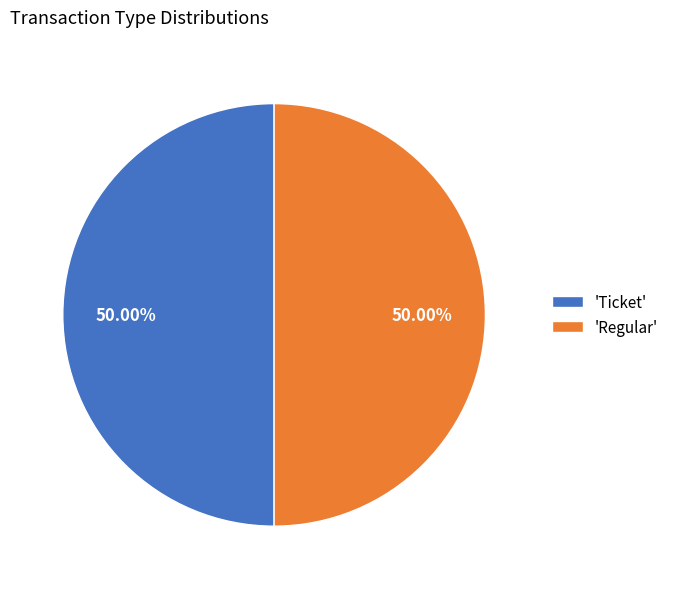

Is the sum of 'Regular' and 'Ticket' greater than half?

Yes